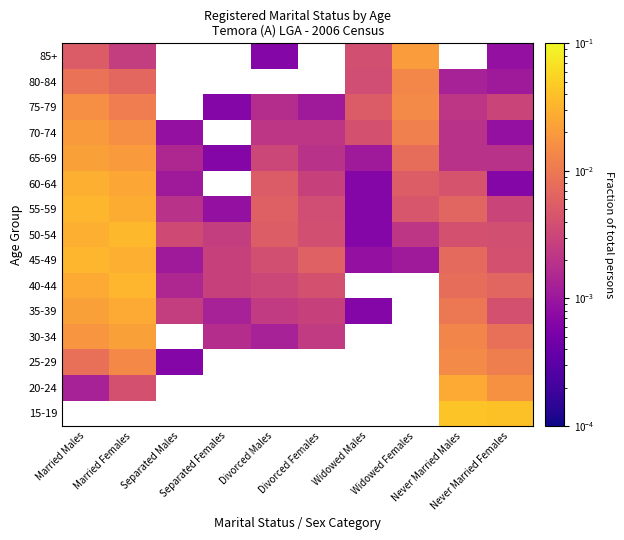

Where is 45-49 nearest to the value 0?

Widowed Males